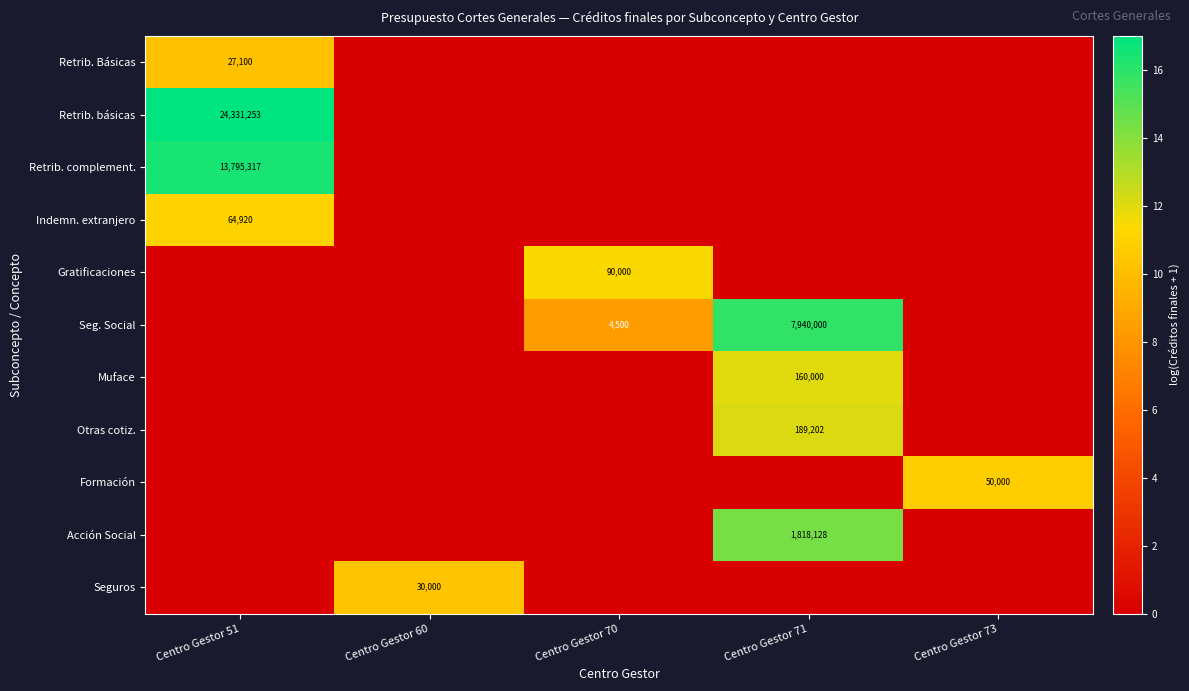

Is it true that Retrib. básicas equals 24331253 at Centro Gestor 51?

True